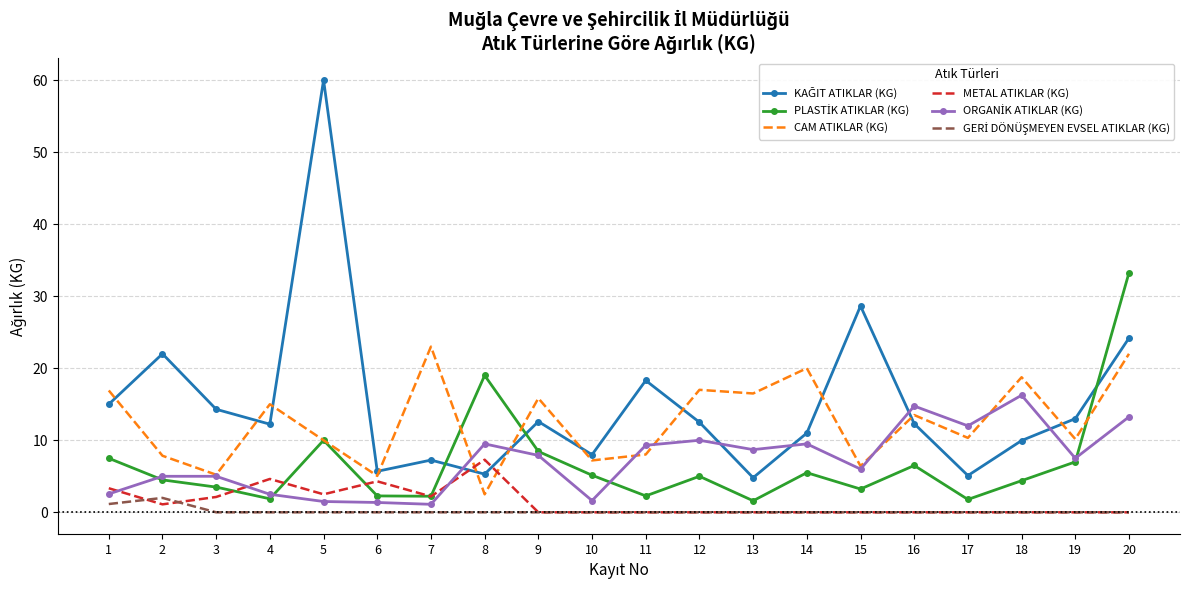

True or false: METAL ATIKLAR (KG) has a value of 0.0 at 13.

True